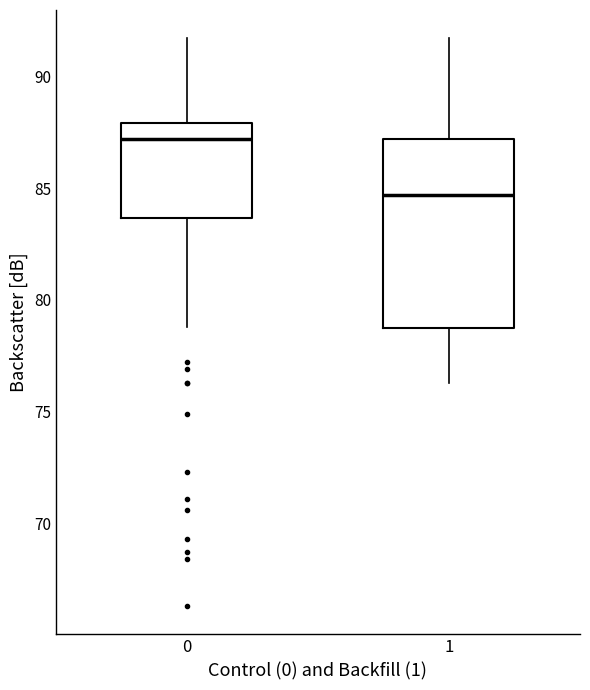

Reading left to right, read every box against the y-axis: the position of its median line, the range the box covers, and the ends of its whiskers. The values are not printed on the chart, so give them approximately, as read against the axis.

0: median 87.0, box 83.5 to 88.0, whiskers 79.0 to 91.5
1: median 84.5, box 78.5 to 87.0, whiskers 76.5 to 91.5